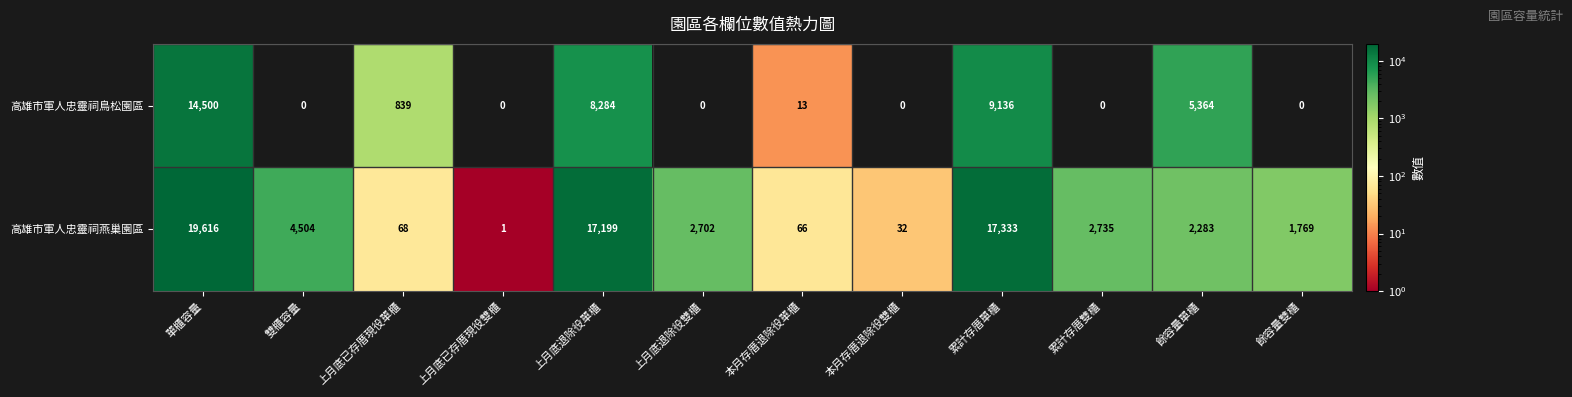

Rank the series by their maximum value, from lowest to highest.

高雄市軍人忠靈祠鳥松園區, 高雄市軍人忠靈祠燕巢園區